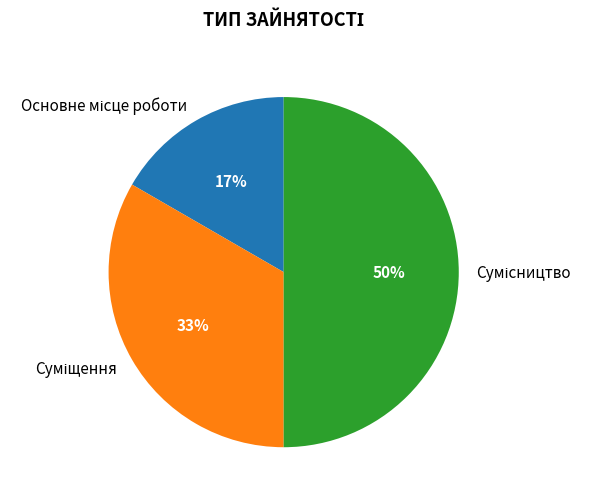

Count the number of slices in the pie.

3